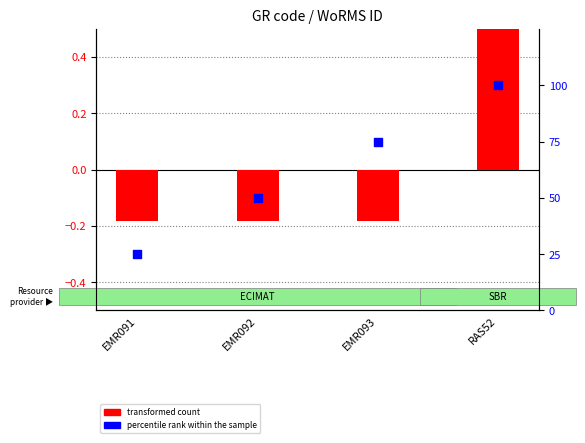

What are all the series names shown in the legend?

transformed count, percentile rank within the sample